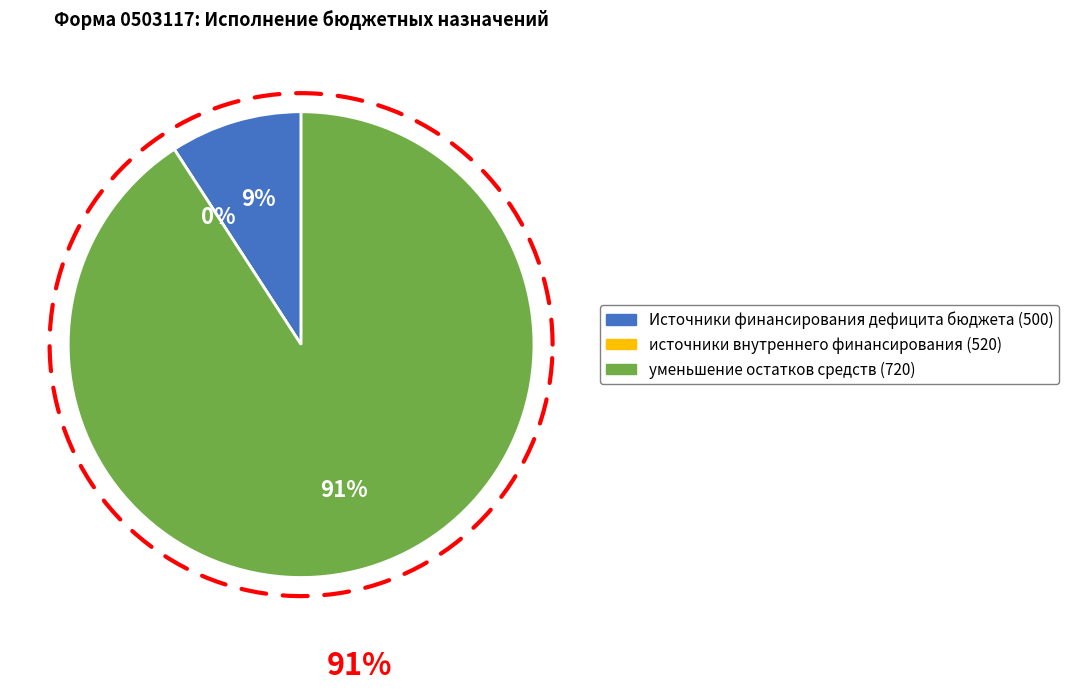

To the nearest percent, what is the combined percentage of уменьшение остатков средств (720) and Источники финансирования дефицита бюджета (500)?

100%